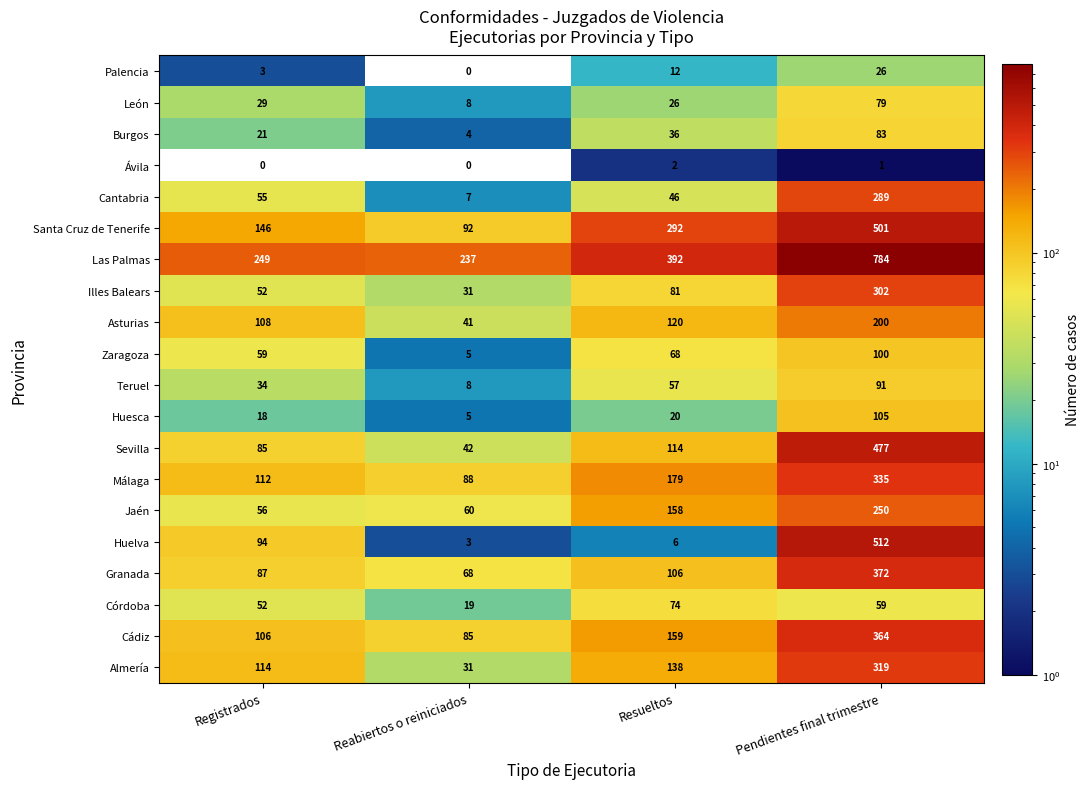

The Córdoba series shows 19 at Reabiertos o reiniciados. True or false?

True